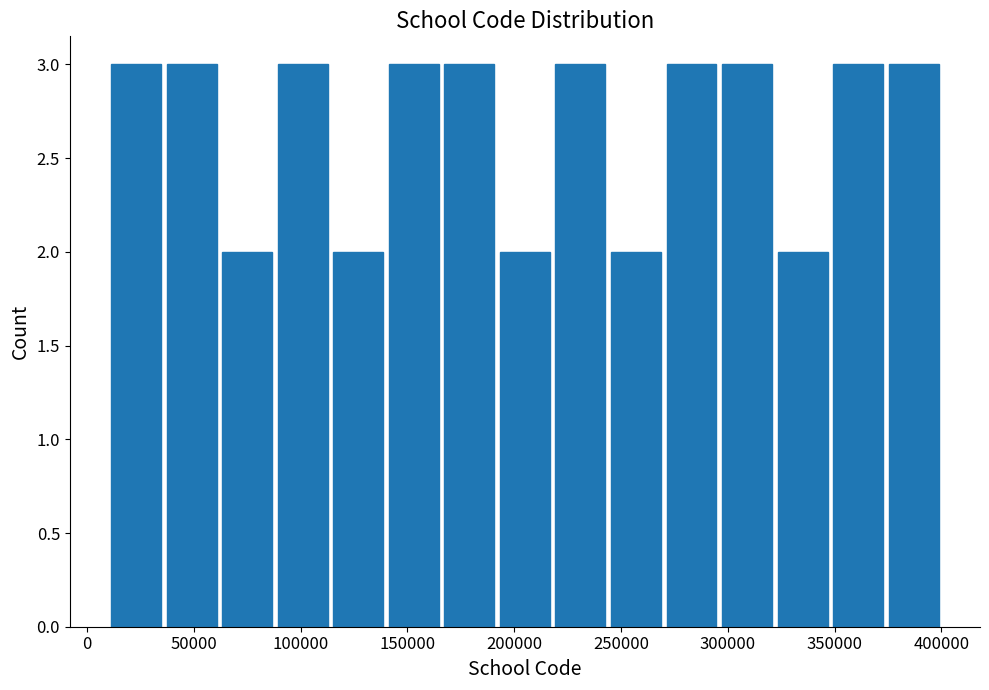

Reading left to right, list every bar in this chart as the range it spans on the x-axis followed by its height. Neither the bar edges nor the heights are printed on the chart, so give them approximately, as read against the axes.

10000 to 35000: 3
35000 to 60000: 3
60000 to 90000: 2
90000 to 115000: 3
115000 to 140000: 2
140000 to 165000: 3
165000 to 190000: 3
190000 to 220000: 2
220000 to 245000: 3
245000 to 270000: 2
270000 to 295000: 3
295000 to 320000: 3
320000 to 350000: 2
350000 to 375000: 3
375000 to 400000: 3